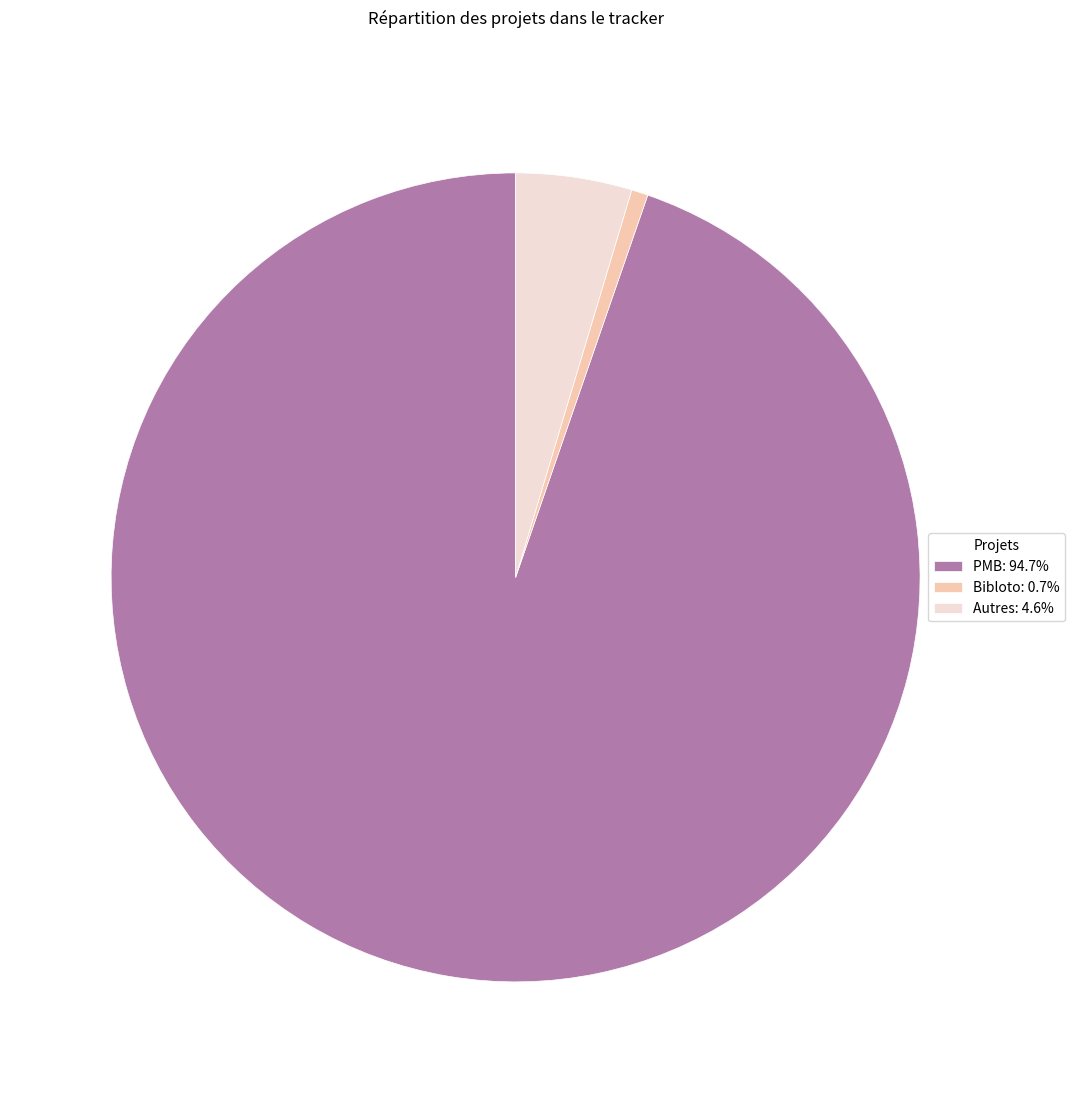

Count the number of slices in the pie.

3